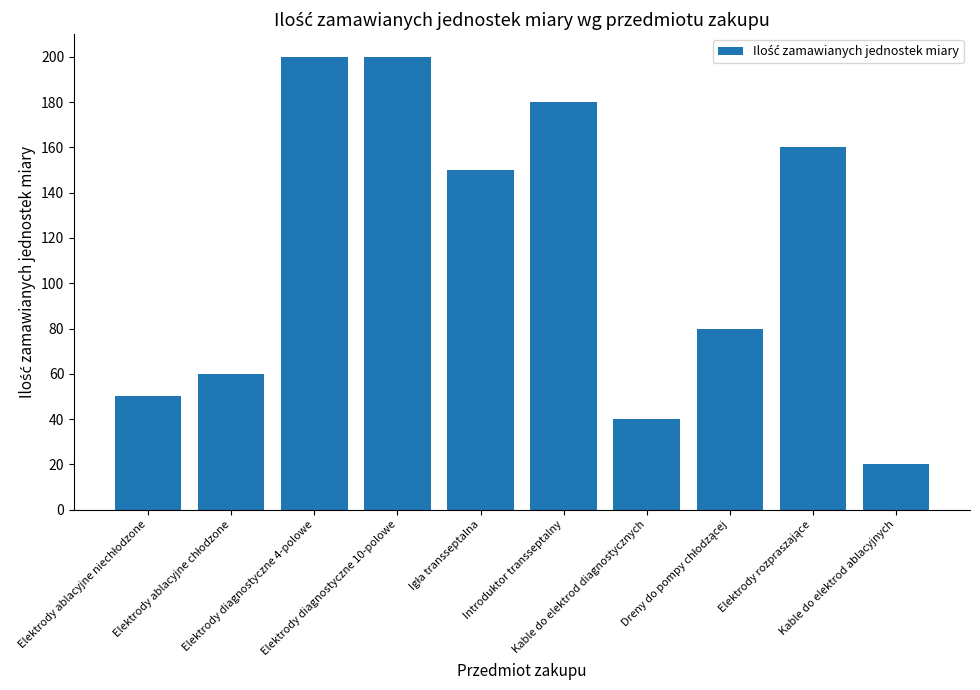

What is the smallest value displayed?

20